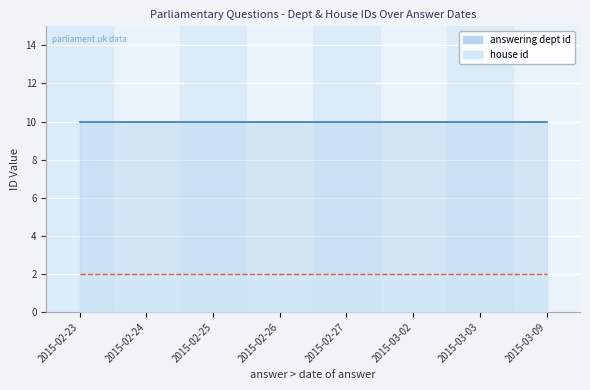

How many lines are shown in the chart?

2